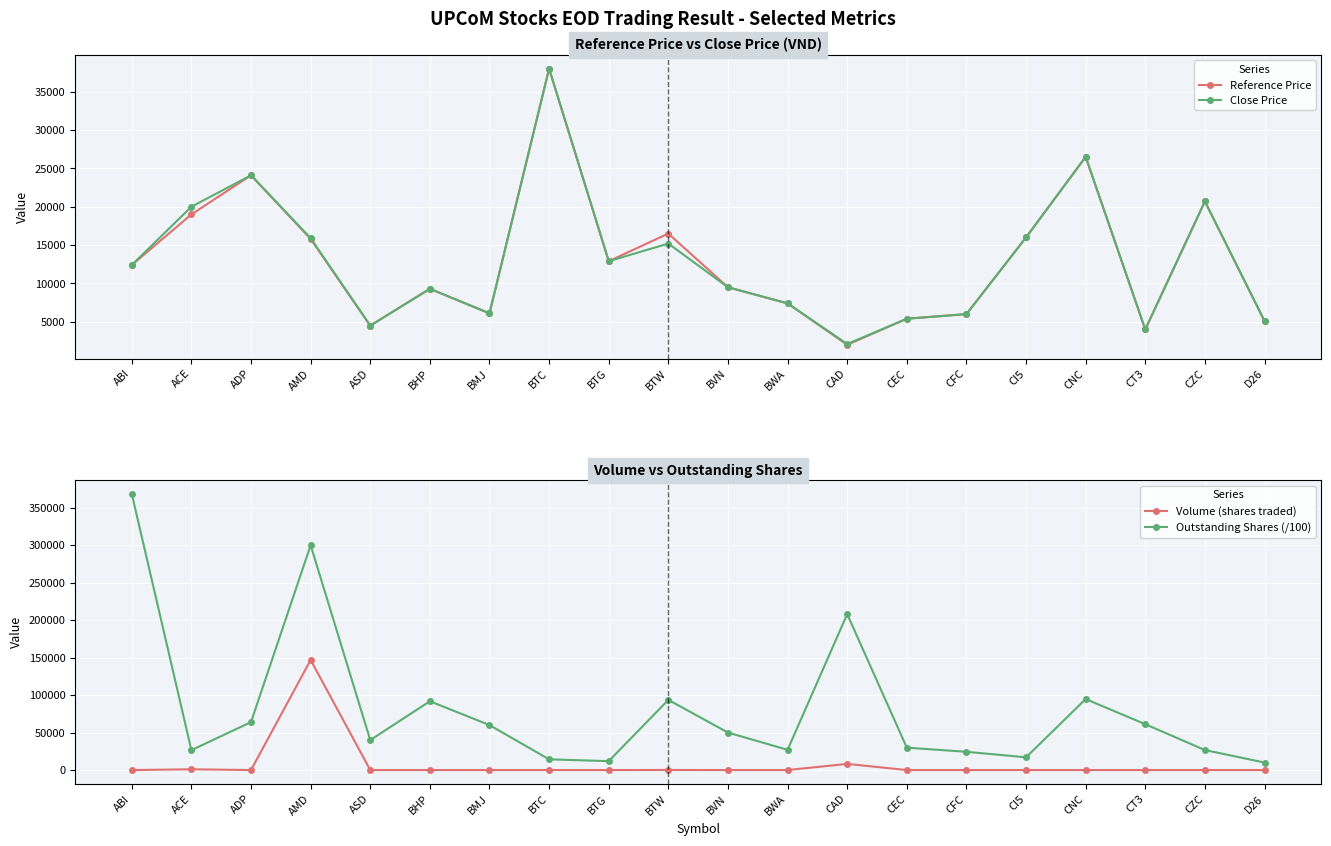

What is the average value of the Reference Price series?

13060